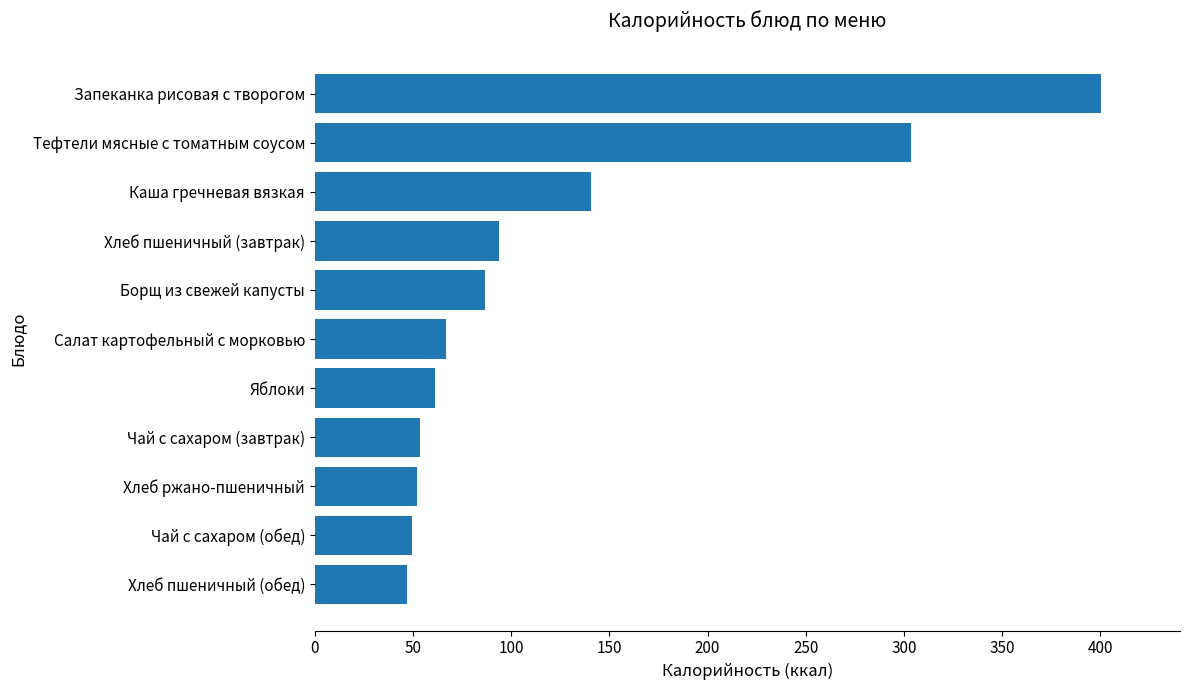

The value at Запеканка рисовая с творогом is 137.5. True or false?

False